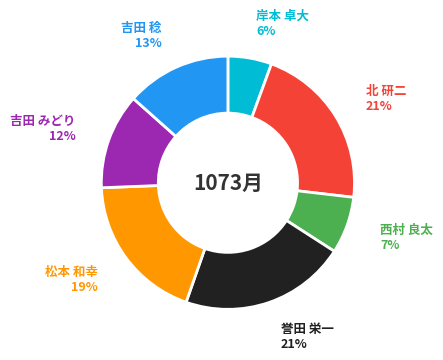

What percentage is the 西村 良太 slice, to the nearest percent?

7%